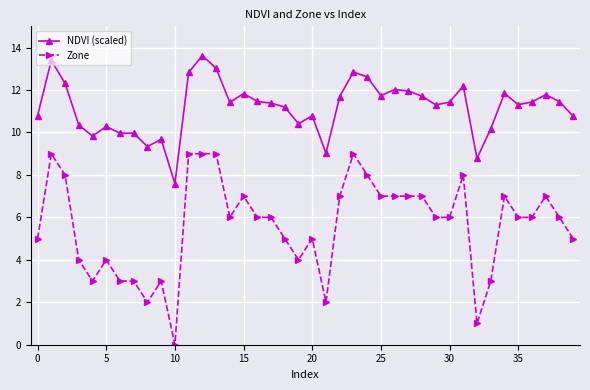

List the series in order of their peak value, lowest first.

Zone, NDVI (scaled)